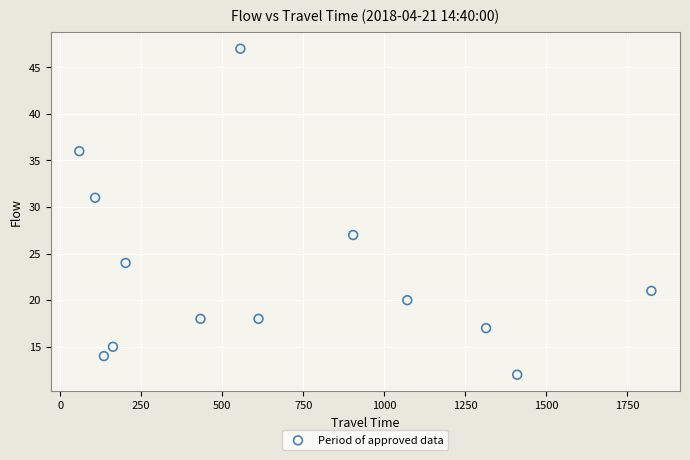

What is the range of Y values (max minus min)?

35